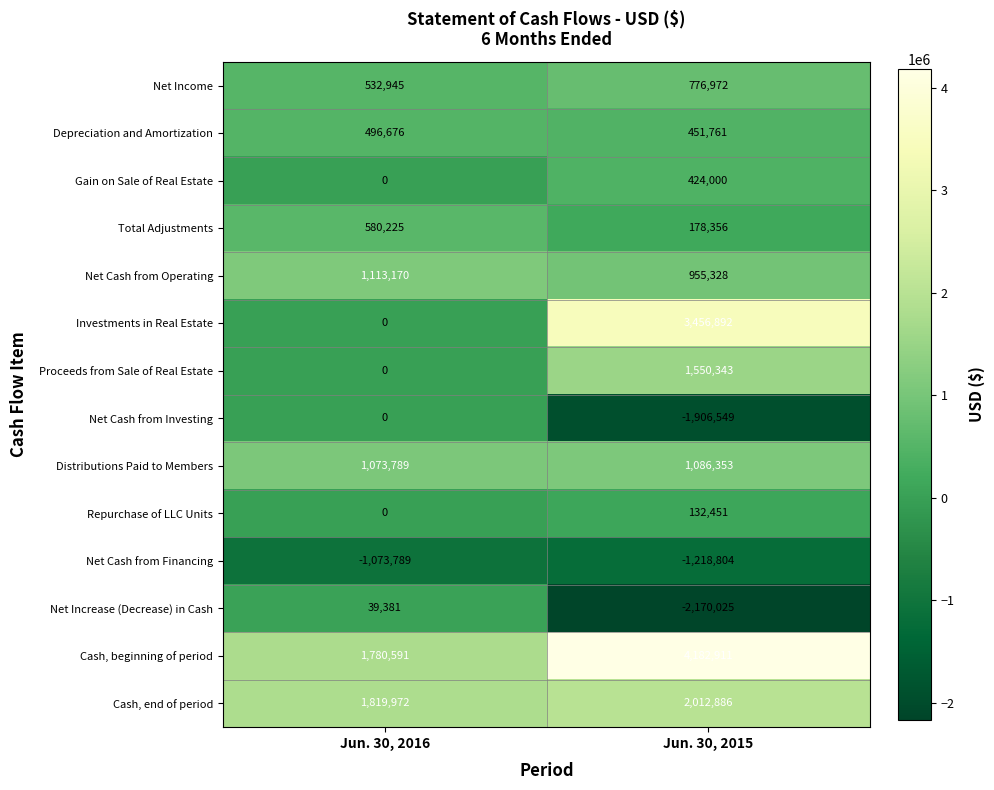

How many values in the Distributions Paid to Members series are below 1086353?

1